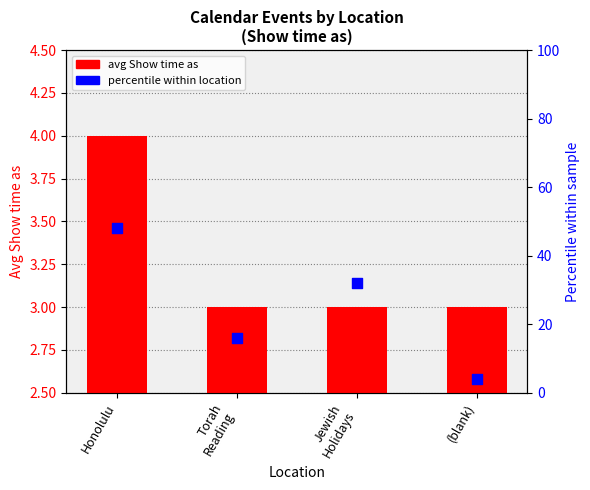

What is the total value across all series at Honolulu?

52